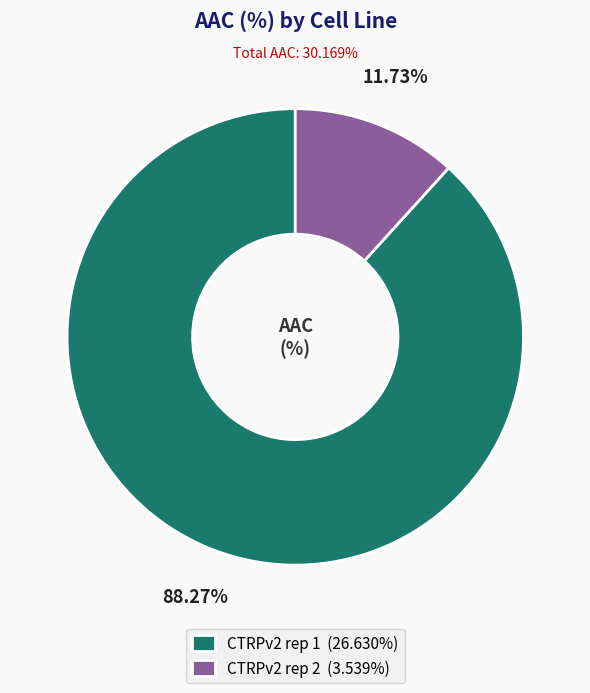

To the nearest percent, what is the difference between the largest and smallest slice percentages?

77%